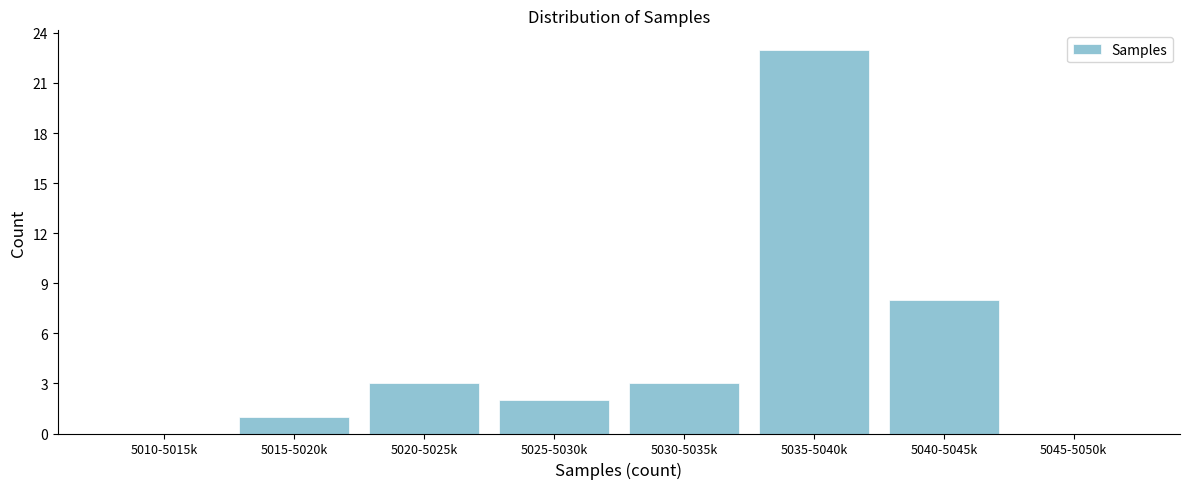

Reading left to right, what are all the values shown in this chart?

5010-5015k=0	5015-5020k=1	5020-5025k=3	5025-5030k=2	5030-5035k=3	5035-5040k=23	5040-5045k=8	5045-5050k=0